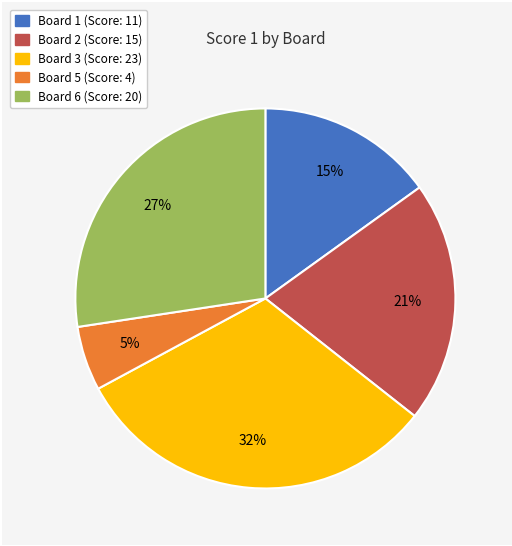

Is there any slice that represents more than half of the pie?

No